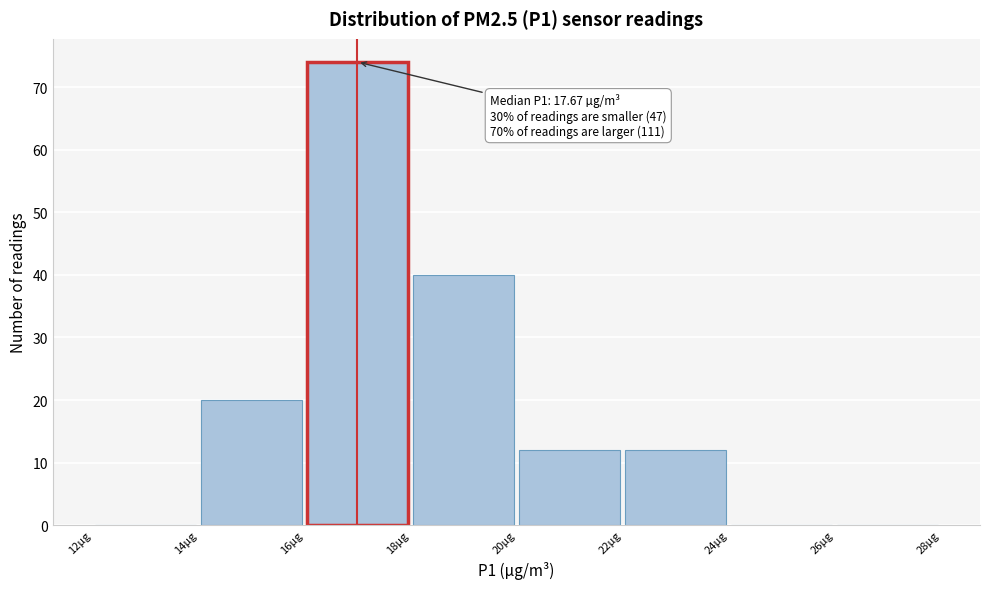

Over which range of the x-axis is the bar tallest?

16 to 18